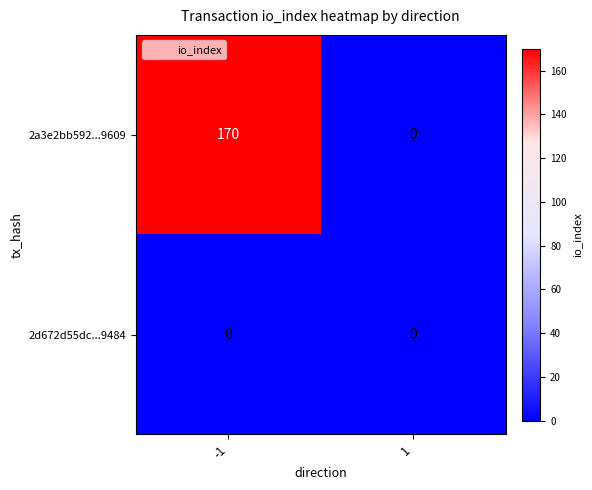

What is the difference between the highest and lowest values at -1?

170